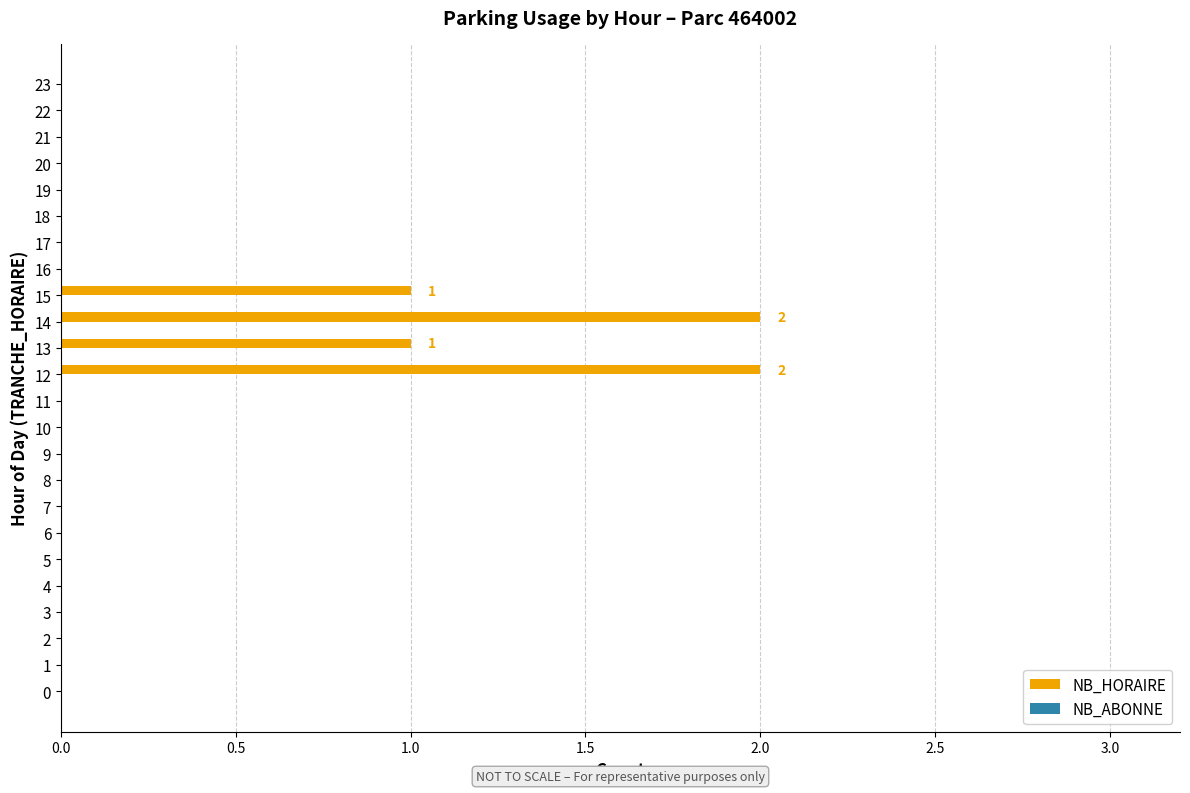

The value at 7 is -1. True or false?

False